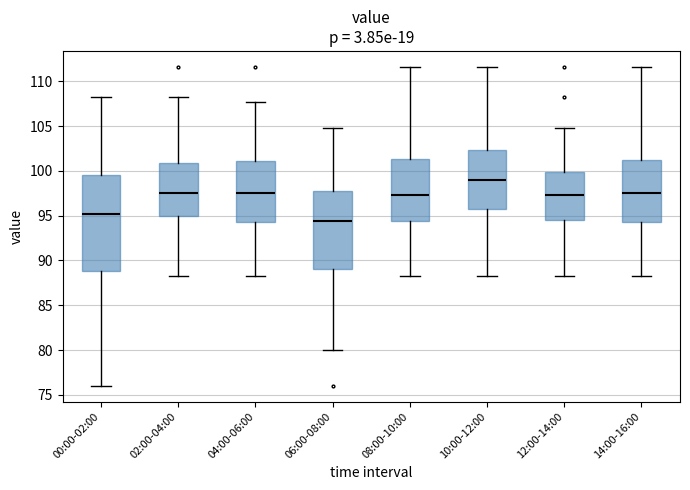

Which box's median line is the lowest?

06:00-08:00